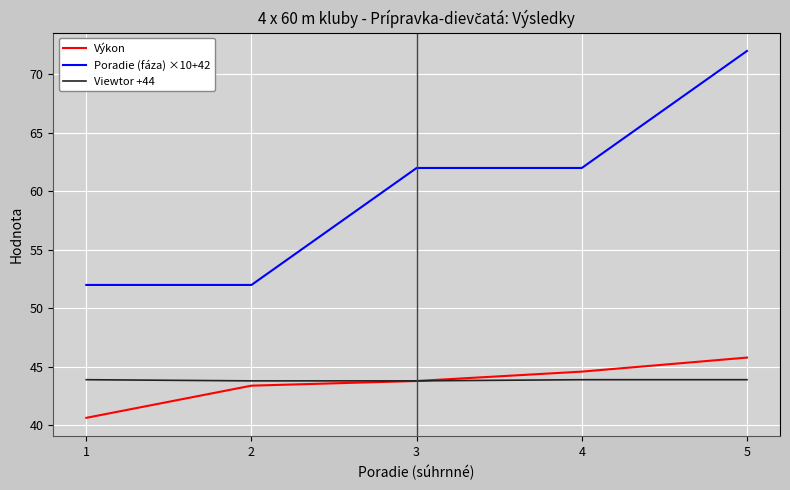

Which series has the widest spread of values?

Poradie (fáza) ×10+42